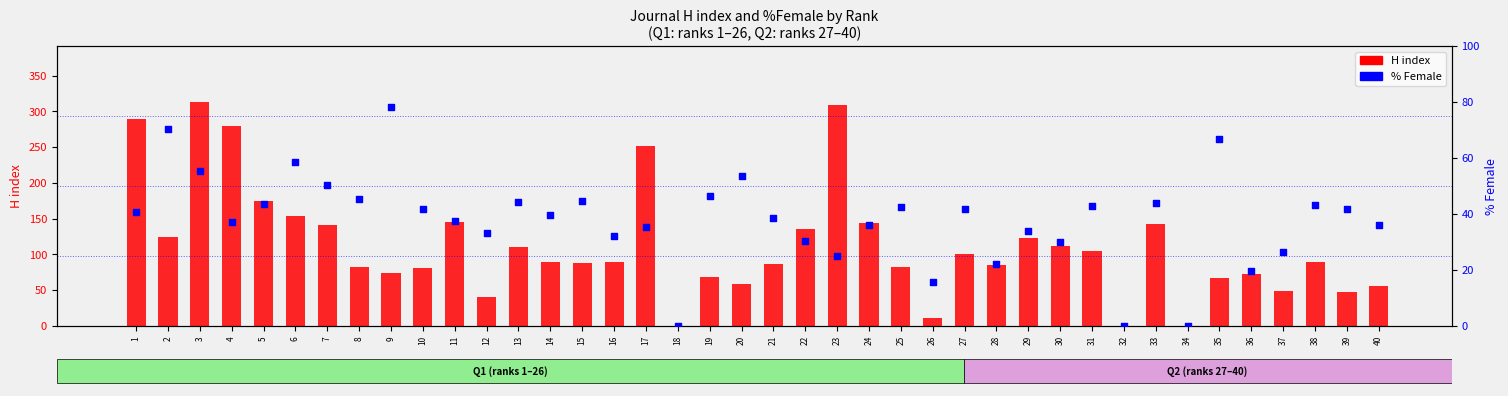

At how many categories does at least one series exceed 174?

5